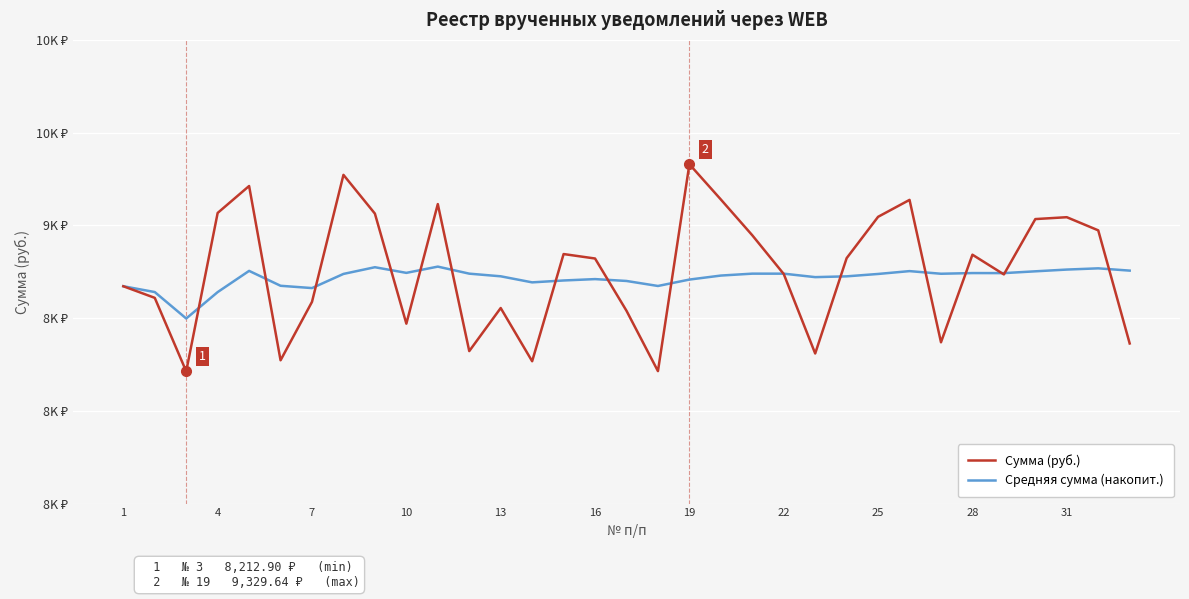

Reading left to right, extract all data points from this chart.

Сумма (руб.): 8671.8	8609.2	8212.9	9067.0	9212.2	8272.6	8587.7	9272.3	9063.4	8470.1	9114.7	8322.1	8554.4	8267.5	8845.3	8821.3	8539.5	8214.1	9329.6	9139.5	8946.5	8737.8	8309.2	8823.1	9046.1	9137.4	8369.7	8841.8	8735.6	9033.9	9044.0	8973.1	8363.3
Средняя сумма (накопит.): 8671.8	8640.5	8497.9	8640.2	8754.6	8674.3	8661.9	8738.2	8774.3	8743.9	8777.6	8739.7	8725.4	8692.7	8702.9	8710.3	8700.2	8673.2	8707.8	8729.4	8739.7	8739.6	8720.9	8725.2	8738.0	8753.4	8739.1	8742.8	8742.6	8752.3	8761.7	8768.3	8756.0